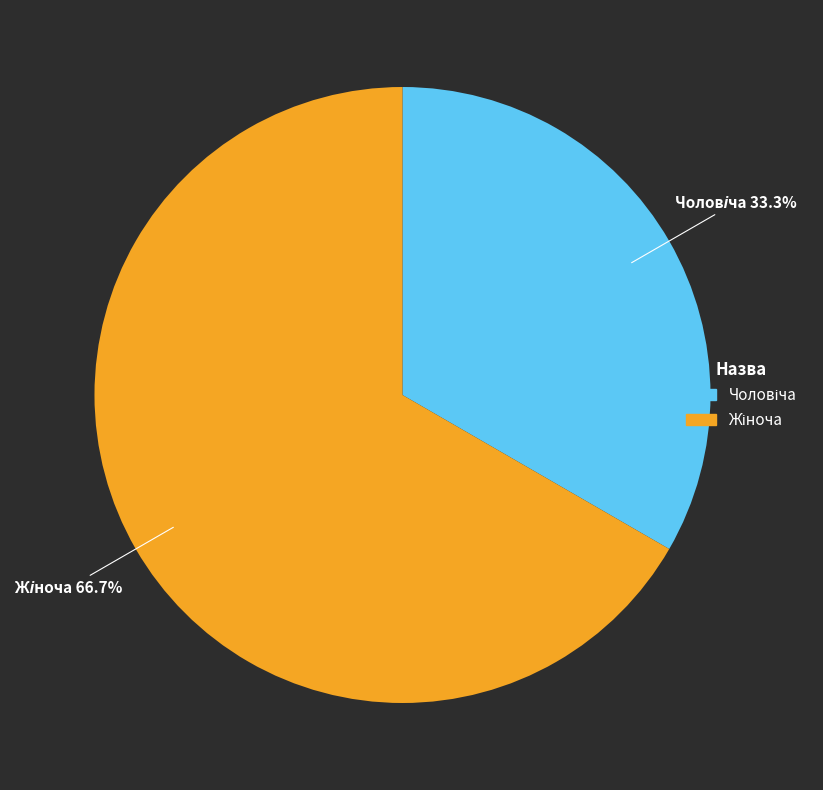

What percentage is the Чоловіча slice, to the nearest percent?

33%